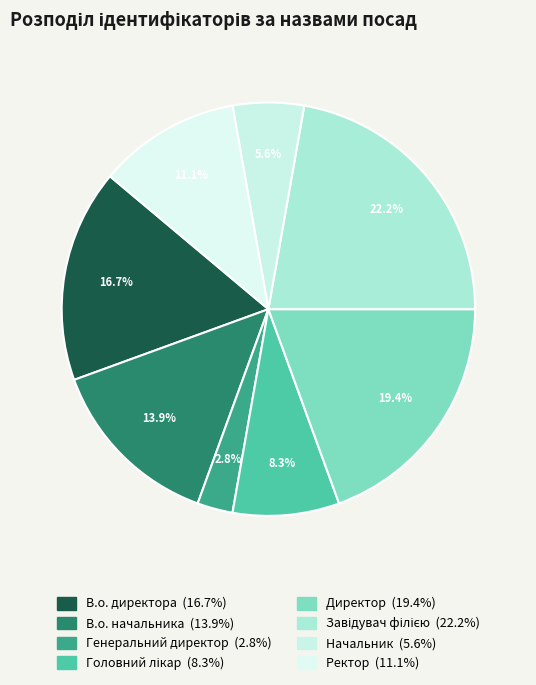

Is there any slice that represents more than half of the pie?

No